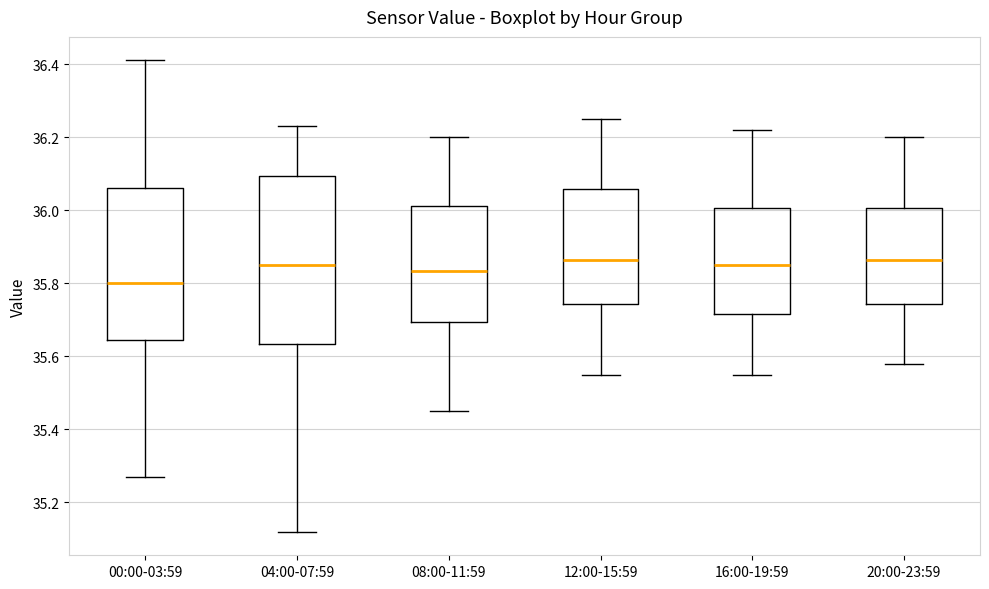

Which box is the tallest, from its lower edge to its upper edge?

04:00-07:59